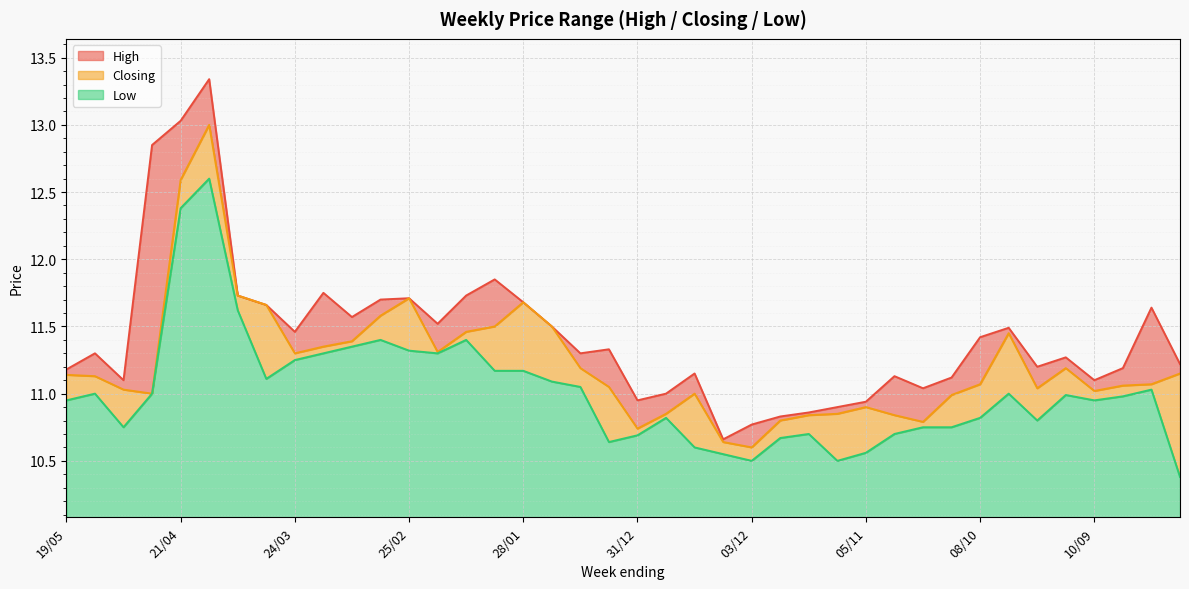

Reading left to right, extract all data points from this chart.

High: 19/05=11.2	12/05=11.3	05/05=11.1	28/04=12.8	21/04=13.0	14/04=13.3	07/04=11.7	31/03=11.7	24/03=11.5	17/03=11.8	10/03=11.6	03/03=11.7	25/02=11.7	18/02=11.5	11/02=11.7	04/02=11.8	28/01=11.7	21/01=11.5	14/01=11.3	07/01=11.3	31/12=10.9	24/12=11.0	17/12=11.2	10/12=10.7	03/12=10.8	26/11=10.8	19/11=10.9	12/11=10.9	05/11=10.9	29/10=11.1	22/10=11.0	15/10=11.1	08/10=11.4	01/10=11.5	24/09=11.2	17/09=11.3	10/09=11.1	03/09=11.2	27/08=11.6	20/08=11.2
Closing: 19/05=11.1	12/05=11.1	05/05=11.0	28/04=11.0	21/04=12.6	14/04=13.0	07/04=11.7	31/03=11.7	24/03=11.3	17/03=11.3	10/03=11.4	03/03=11.6	25/02=11.7	18/02=11.3	11/02=11.5	04/02=11.5	28/01=11.7	21/01=11.5	14/01=11.2	07/01=11.1	31/12=10.7	24/12=10.8	17/12=11.0	10/12=10.6	03/12=10.6	26/11=10.8	19/11=10.8	12/11=10.8	05/11=10.9	29/10=10.8	22/10=10.8	15/10=11.0	08/10=11.1	01/10=11.4	24/09=11.0	17/09=11.2	10/09=11.0	03/09=11.1	27/08=11.1	20/08=11.2
Low: 19/05=10.9	12/05=11.0	05/05=10.8	28/04=11.0	21/04=12.4	14/04=12.6	07/04=11.6	31/03=11.1	24/03=11.2	17/03=11.3	10/03=11.3	03/03=11.4	25/02=11.3	18/02=11.3	11/02=11.4	04/02=11.2	28/01=11.2	21/01=11.1	14/01=11.1	07/01=10.6	31/12=10.7	24/12=10.8	17/12=10.6	10/12=10.6	03/12=10.5	26/11=10.7	19/11=10.7	12/11=10.5	05/11=10.6	29/10=10.7	22/10=10.8	15/10=10.8	08/10=10.8	01/10=11.0	24/09=10.8	17/09=11.0	10/09=10.9	03/09=11.0	27/08=11.0	20/08=10.4